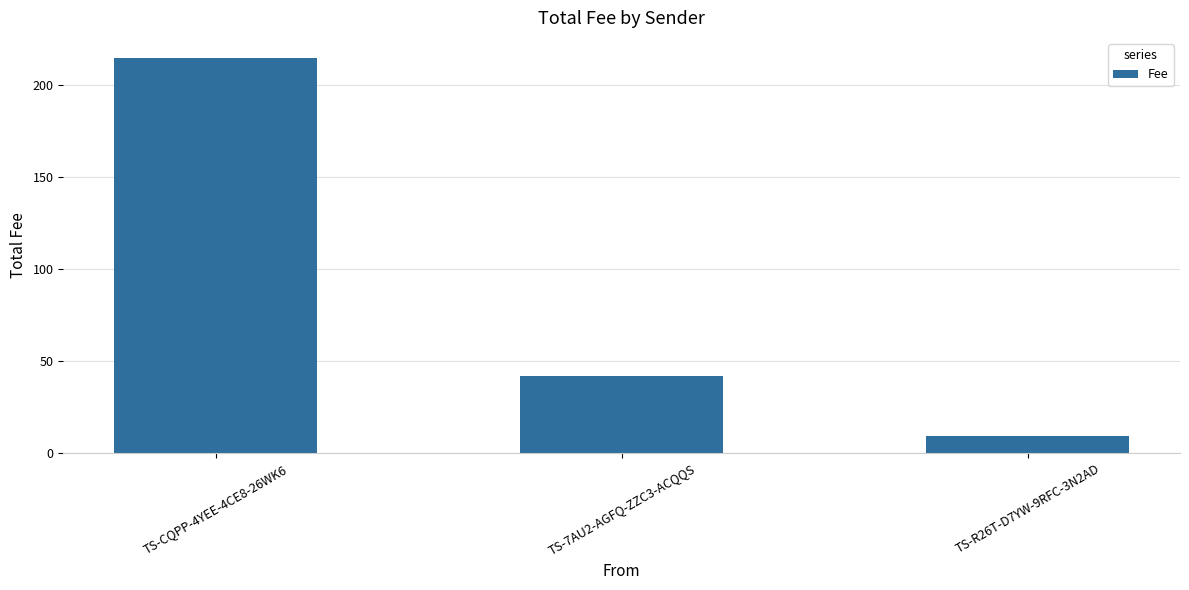

What is the difference between the maximum and minimum values?

205.9